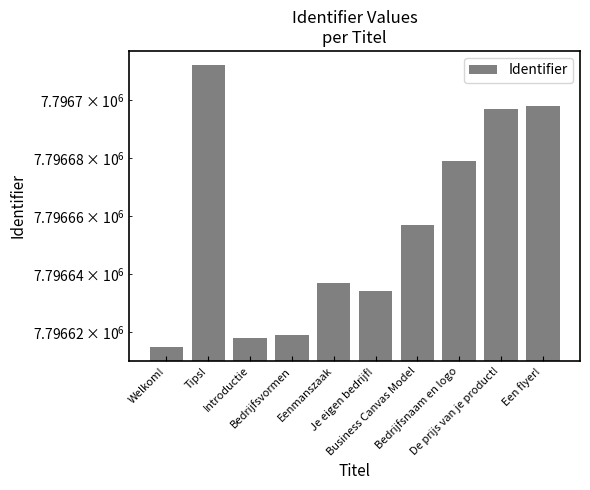

The value at Een flyer! is 7796698. True or false?

True